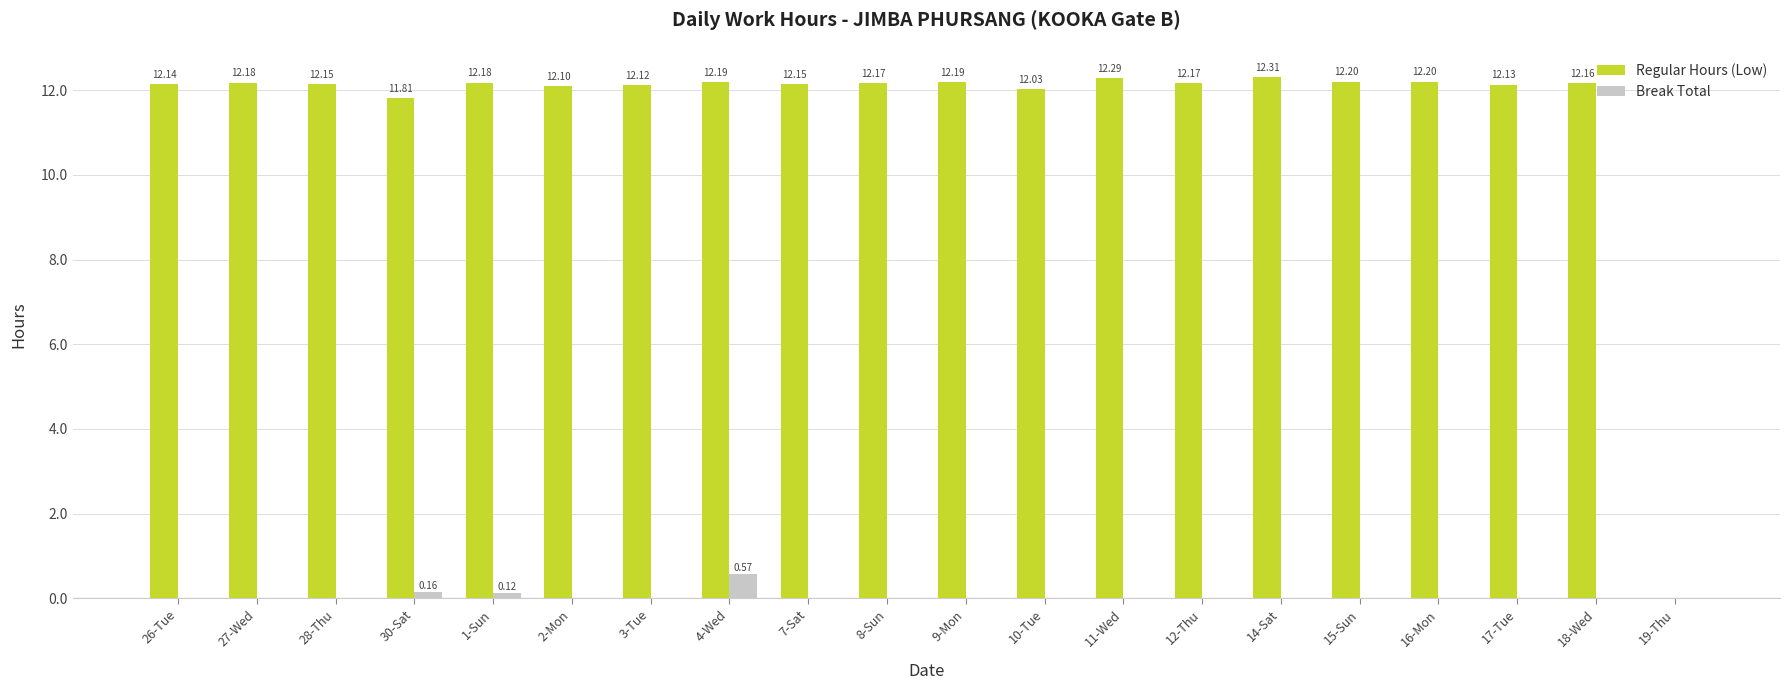

How many Break Total values are between 0 and 1?

20